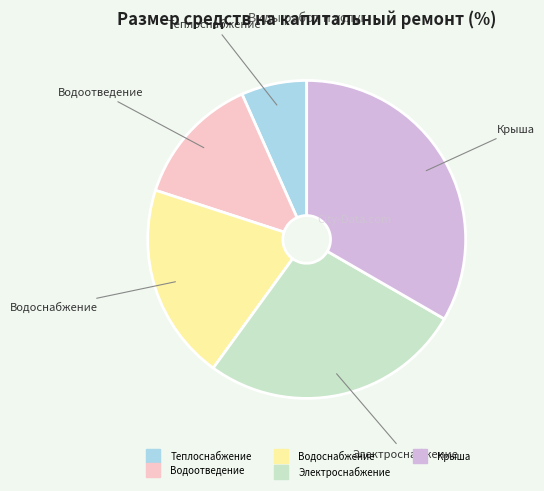

Is there any slice that represents more than half of the pie?

No